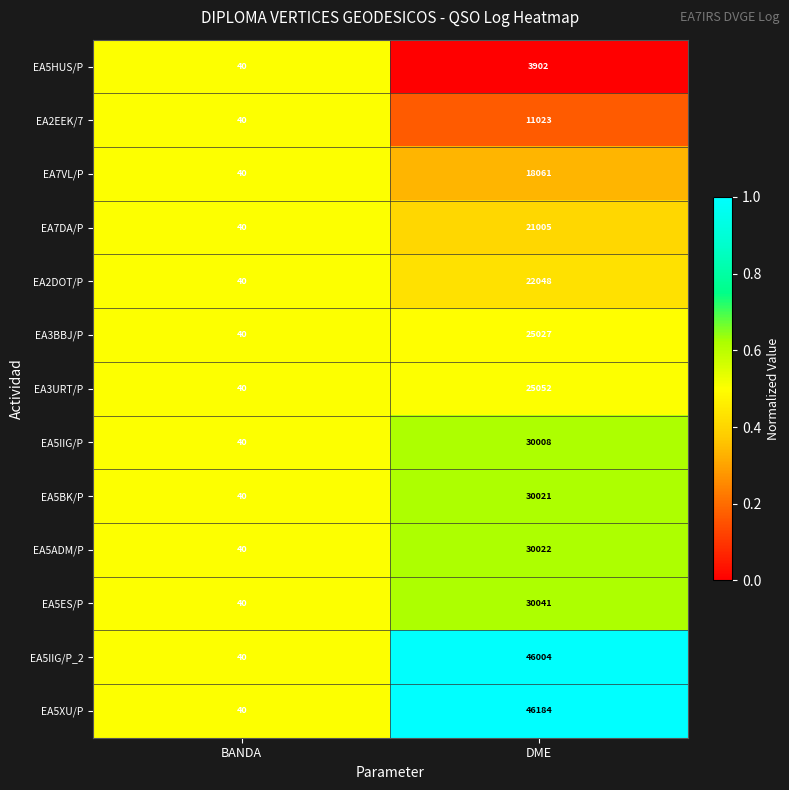

What is the sum of all EA2EEK/7 values?

11063